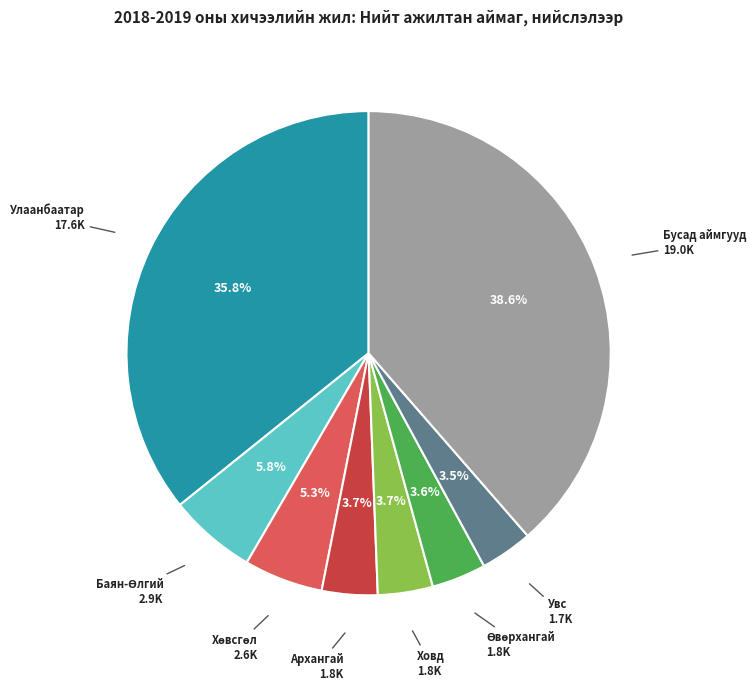

Is there a majority slice in this chart?

No